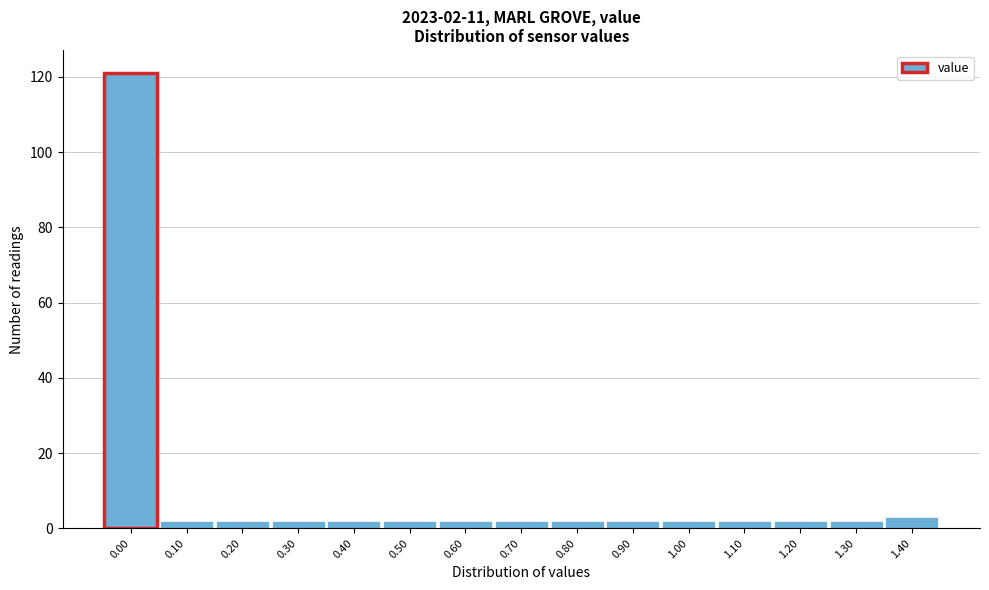

Reading left to right, extract all data points from this chart.

121	2	2	2	2	2	2	2	2	2	2	2	2	2	3